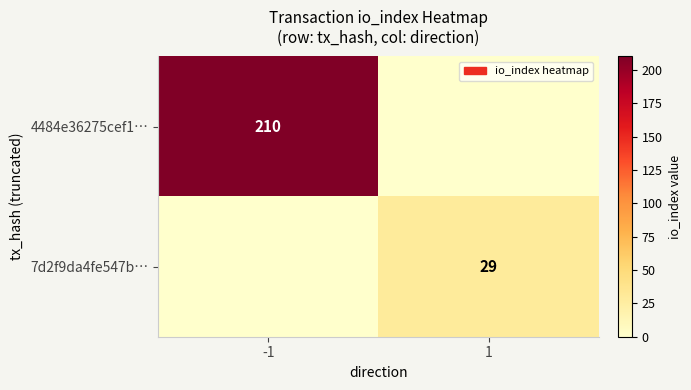

The 4484e36275cef1… series shows 131 at -1. True or false?

False